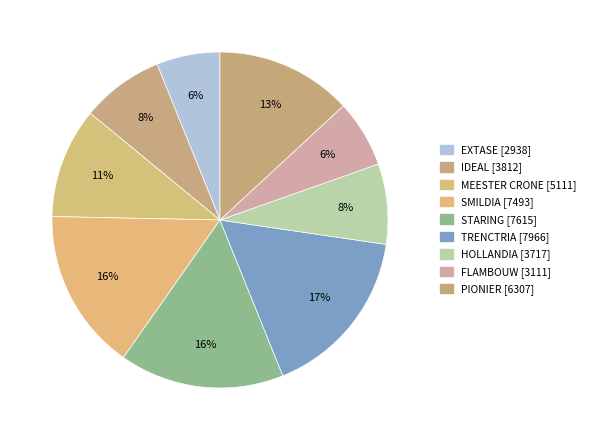

How many slices are in this pie chart?

9